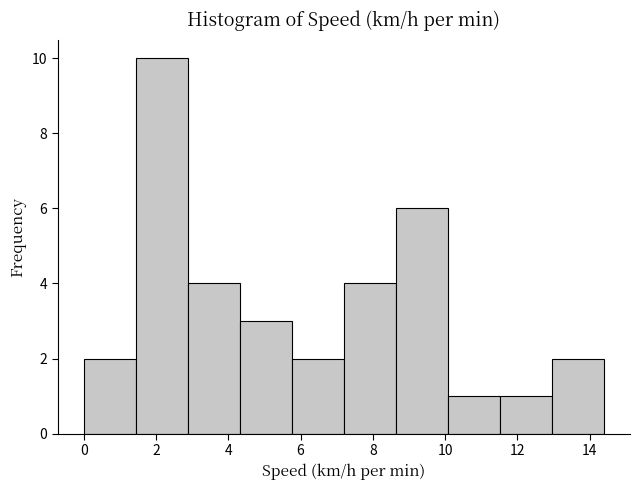

Reading left to right, transcribe this chart: for each bar, give the range it covers on the x-axis and its height. Neither the bar edges nor the heights are printed on the chart, so give them approximately, as read against the axes.

0.00 to 1.44: 2
1.44 to 2.88: 10
2.88 to 4.32: 4
4.32 to 5.76: 3
5.76 to 7.20: 2
7.20 to 8.64: 4
8.64 to 10.08: 6
10.08 to 11.52: 1
11.52 to 12.96: 1
12.96 to 14.40: 2